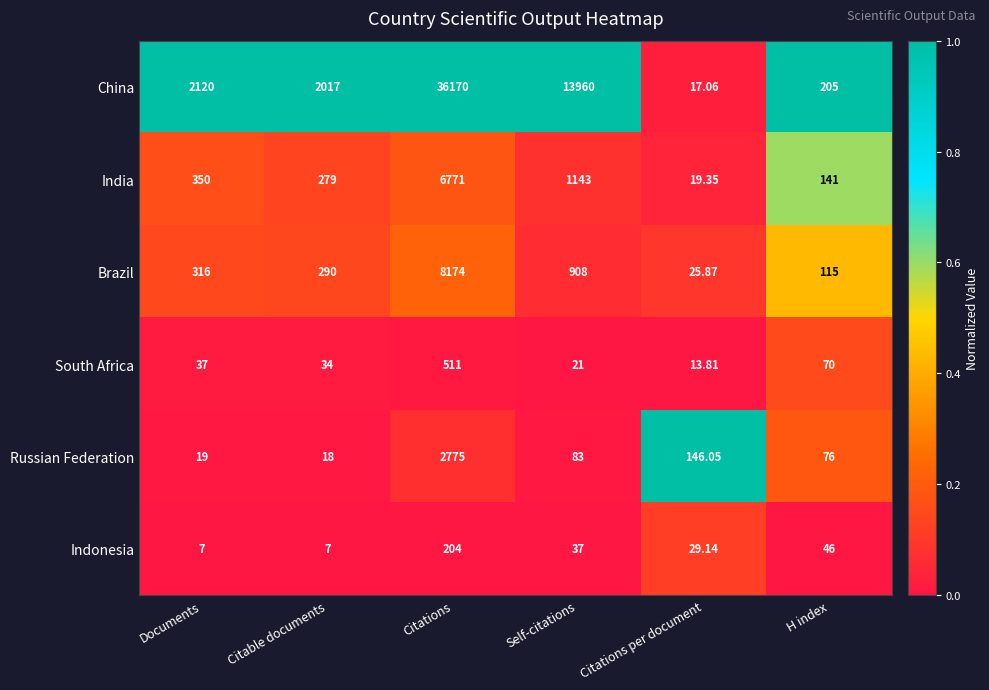

At which category does the chart reach its peak across all series?

Citations